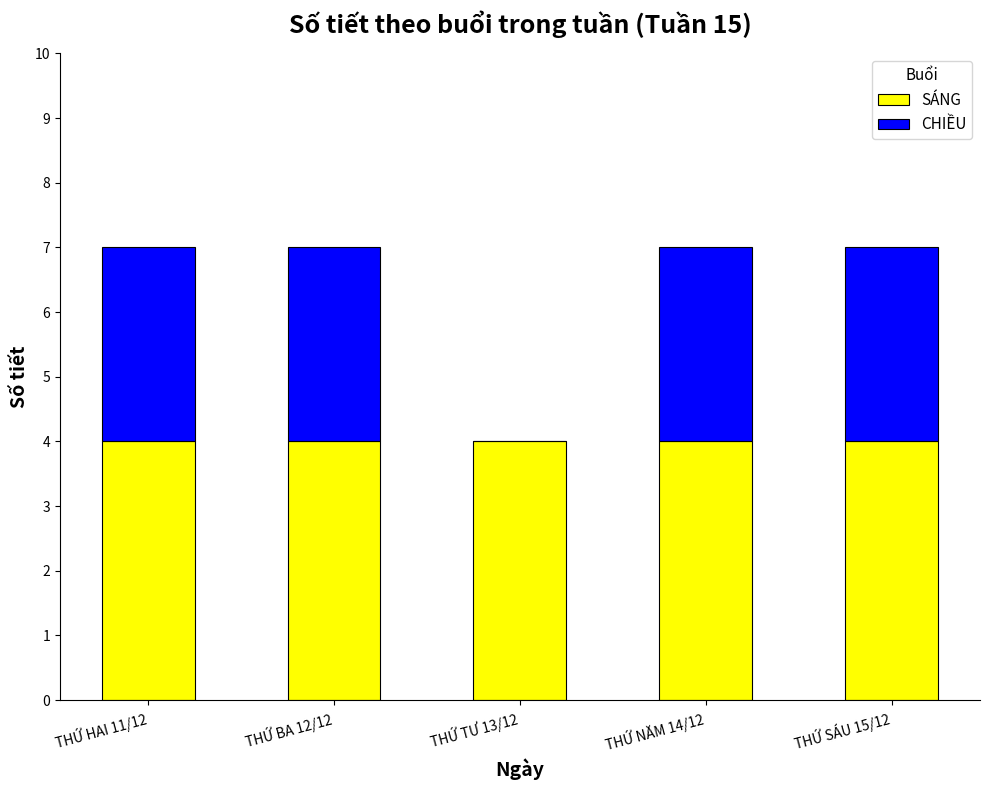

Does the chart contain stacked bars?

Yes